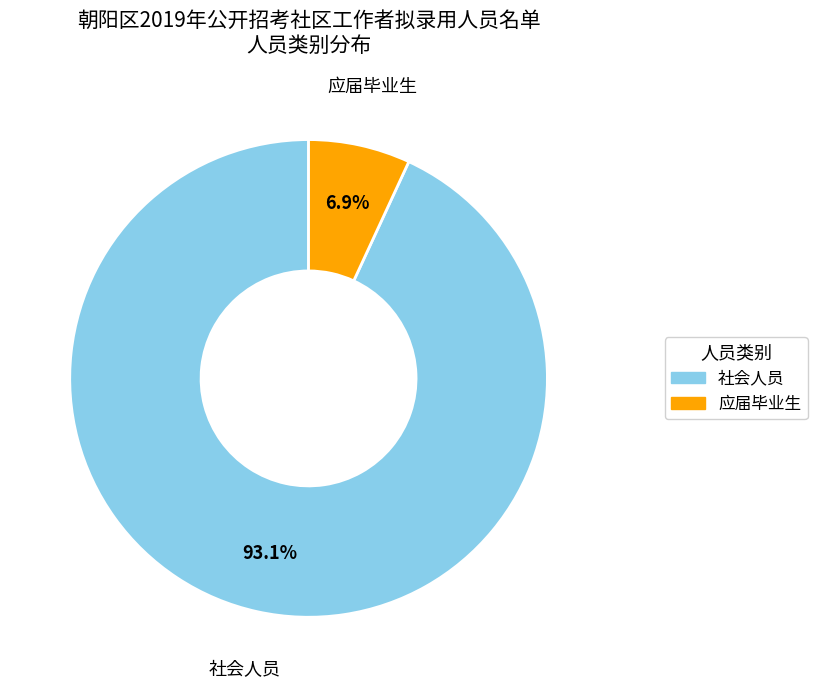

Which slice is the smallest?

应届毕业生